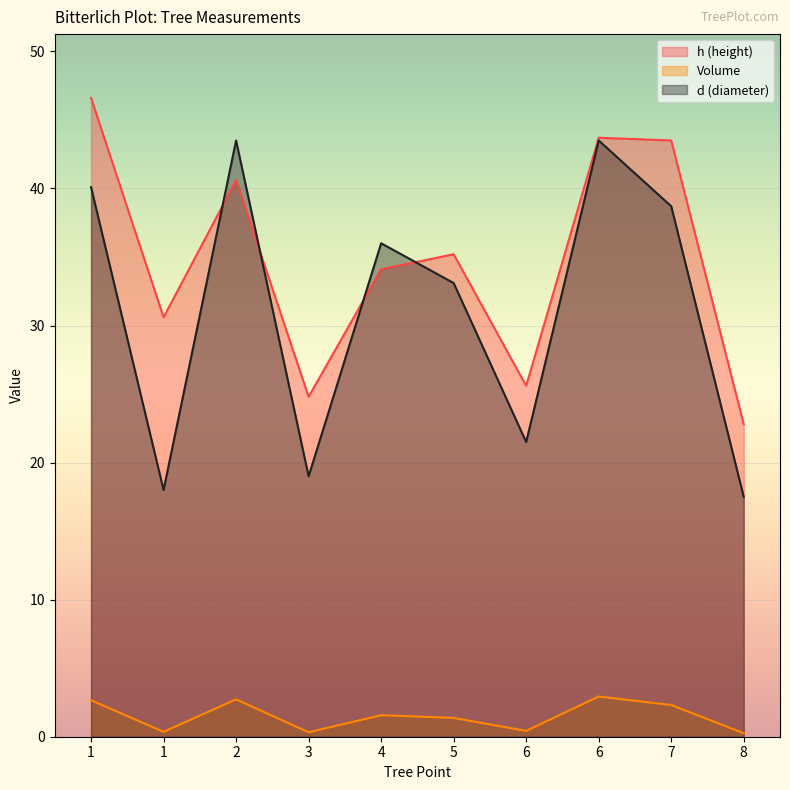

Which series changed the most between 7 and 8?

d (diameter)